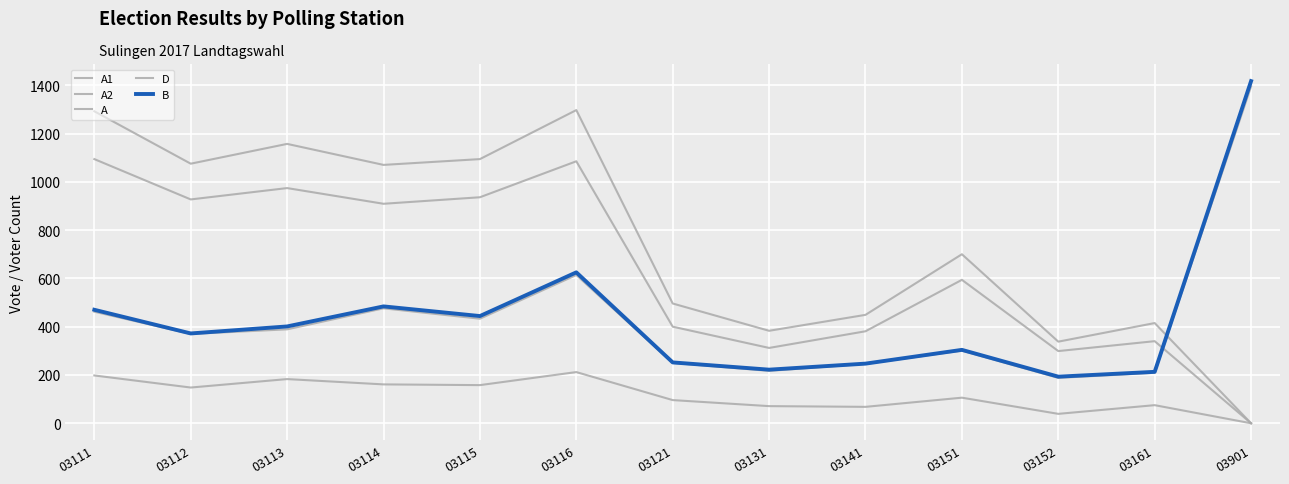

True or false: A and A1 intersect in this chart.

False